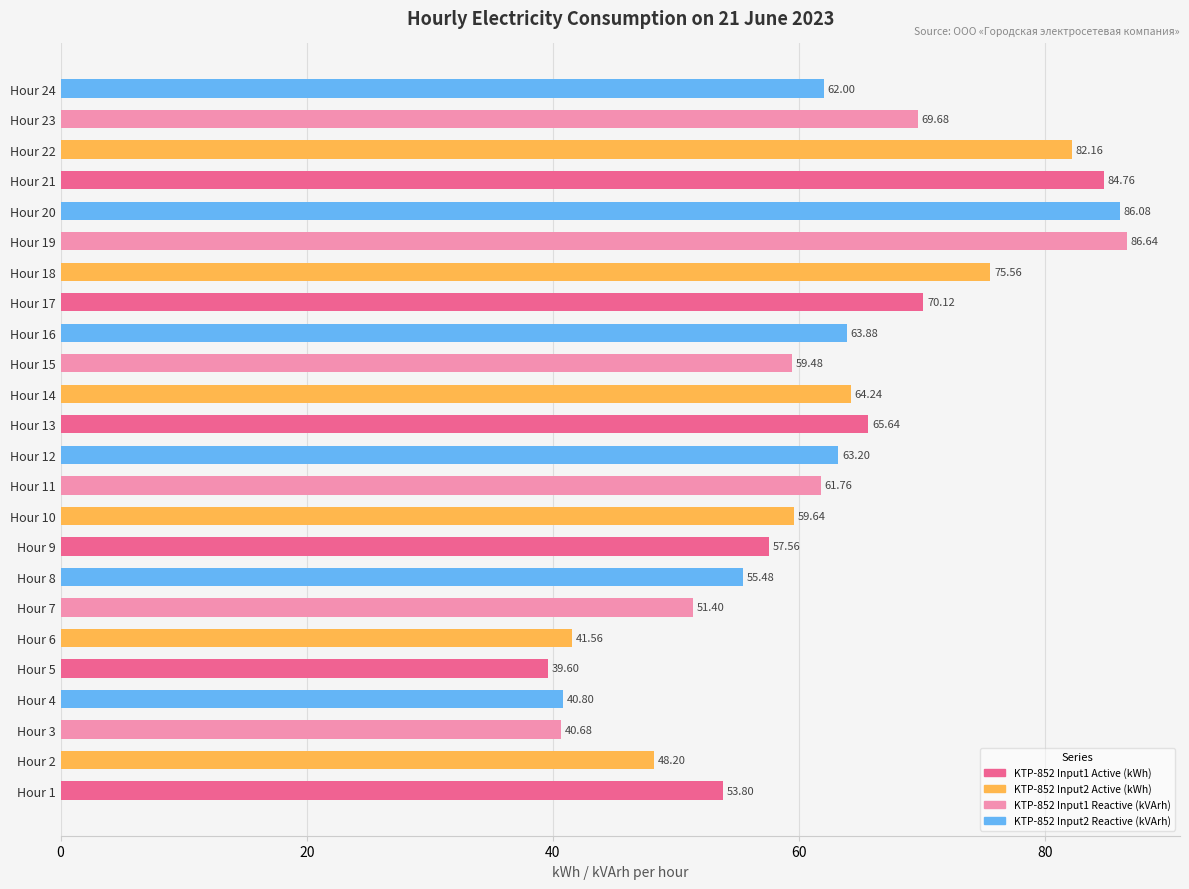

Does the chart contain stacked bars?

No